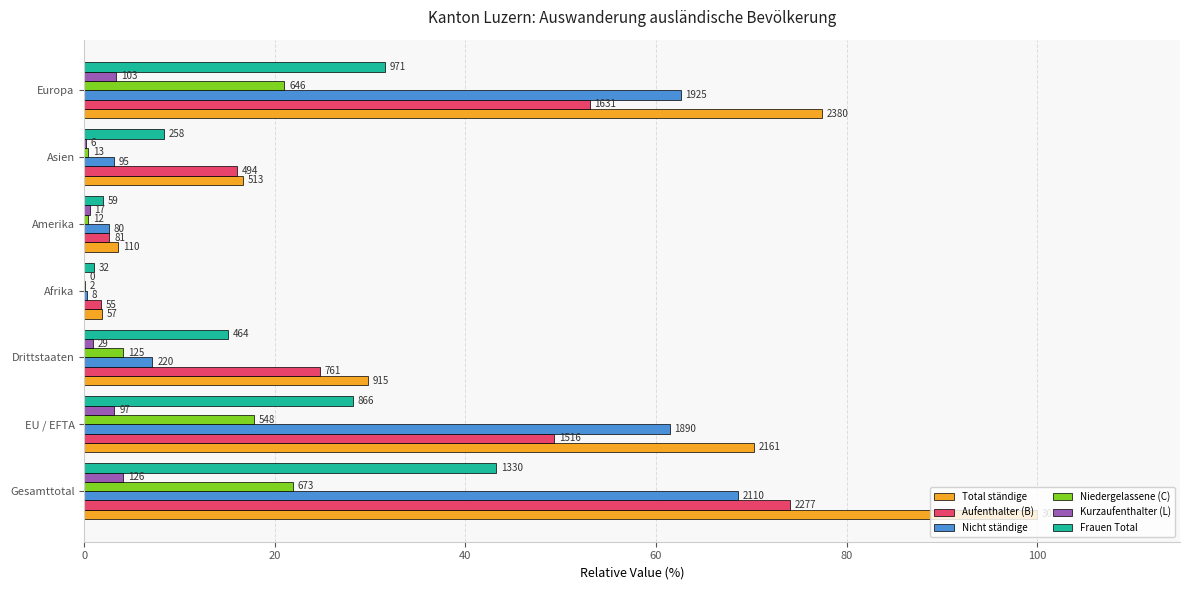

At how many categories does at least one series exceed 99?

1